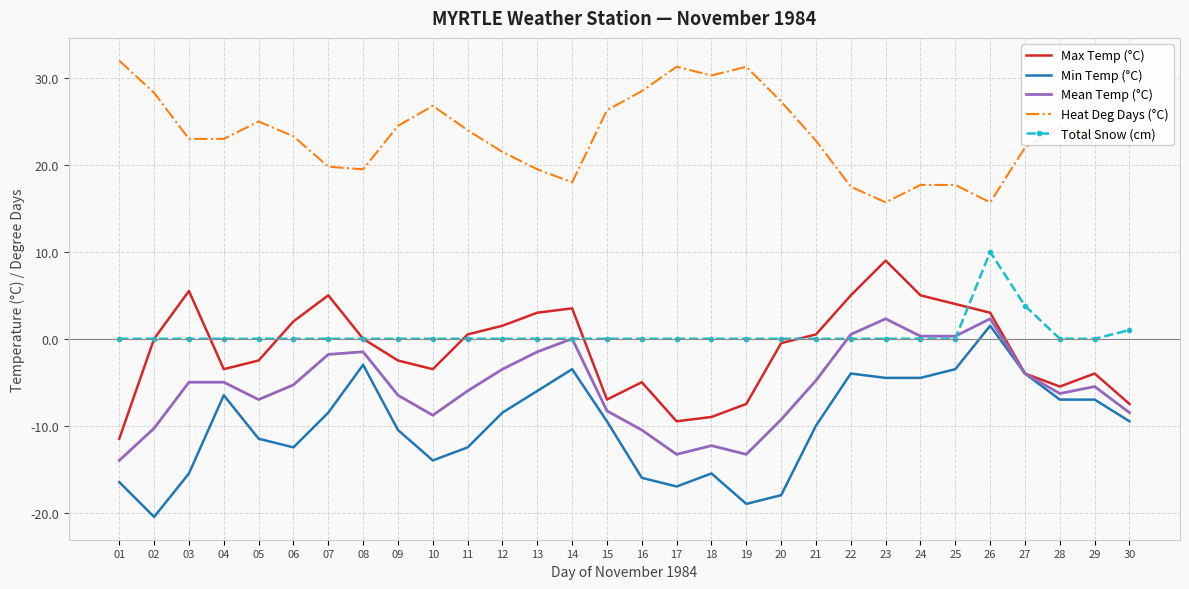

What are all the series names shown in the legend?

Max Temp (°C), Min Temp (°C), Mean Temp (°C), Heat Deg Days (°C), Total Snow (cm)